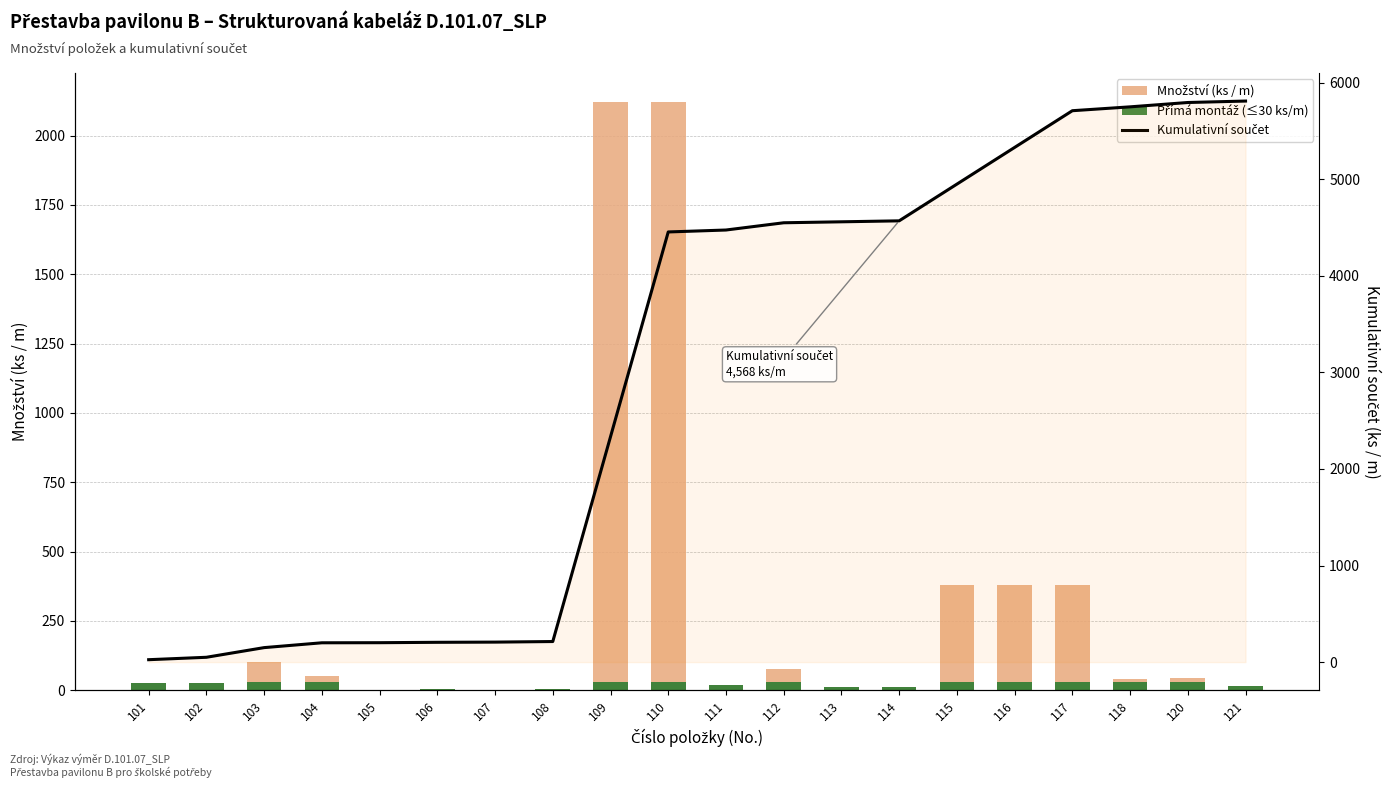

Reading right to left, list all the values displayed in this chart.

Množství (ks / m): 121=15	120=45	118=40	117=380	116=380	115=380	114=10	113=10	112=75	111=20	110=2120	109=2120	108=6	107=2	106=4	105=1	104=50	103=100	102=25	101=25
Přímá montáž (≤30 ks/m): 121=15	120=30	118=30	117=30	116=30	115=30	114=10	113=10	112=30	111=20	110=30	109=30	108=6	107=2	106=4	105=1	104=30	103=30	102=25	101=25
Kumulativní součet: 121=5808	120=5793	118=5748	117=5708	116=5328	115=4948	114=4568	113=4558	112=4548	111=4473	110=4453	109=2333	108=213	107=207	106=205	105=201	104=200	103=150	102=50	101=25